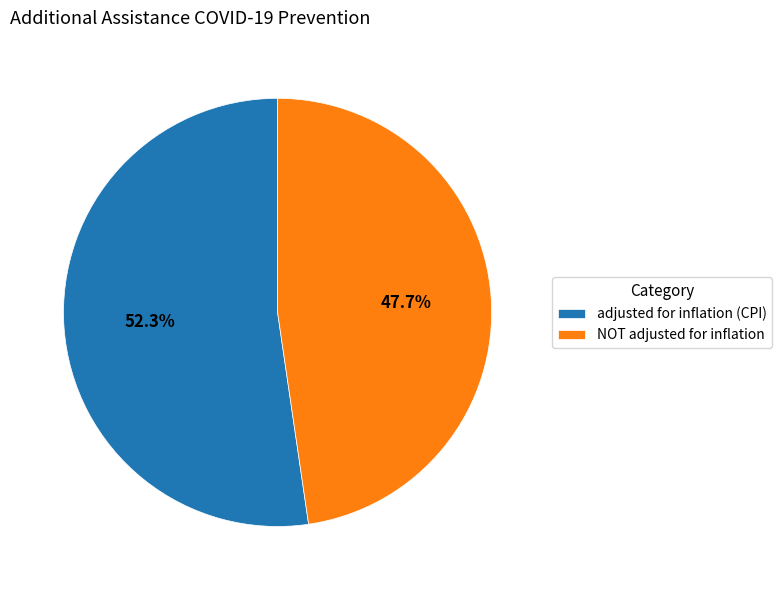

True or false: adjusted for inflation (CPI) accounts for 62% of the total.

False